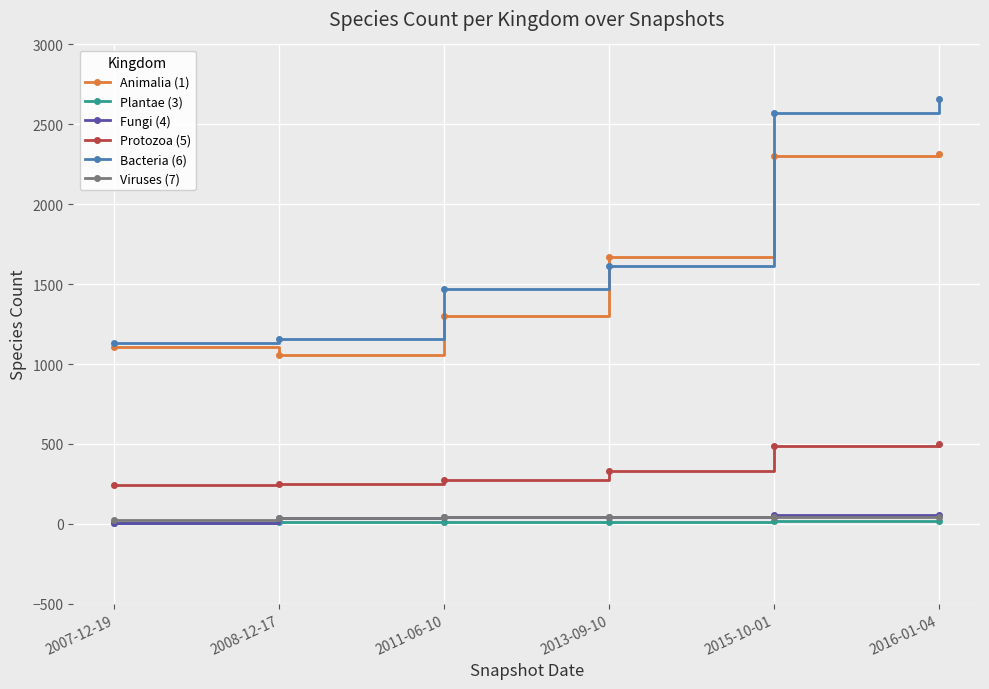

What is the greatest value displayed?

2659